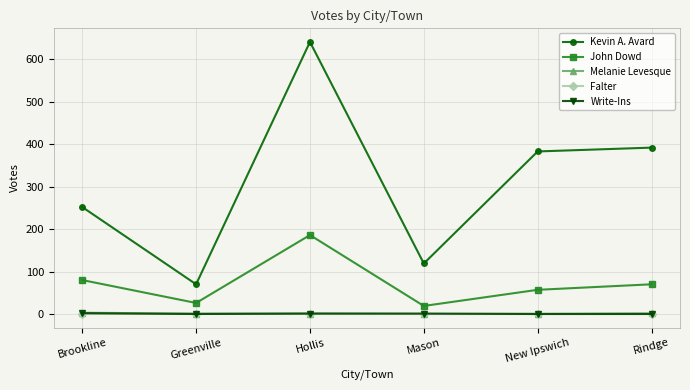

Which series has the largest range (max minus min)?

Kevin A. Avard